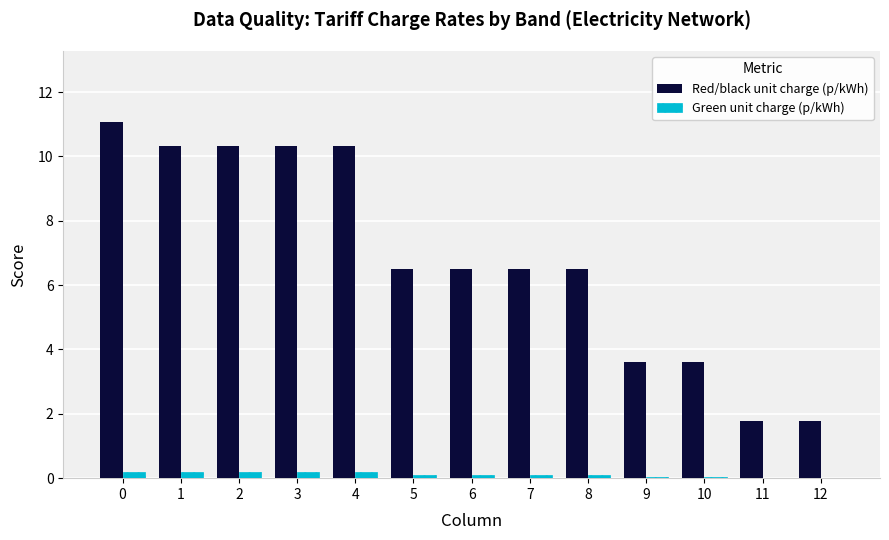

Which series has the largest total across all categories?

Red/black unit charge (p/kWh)